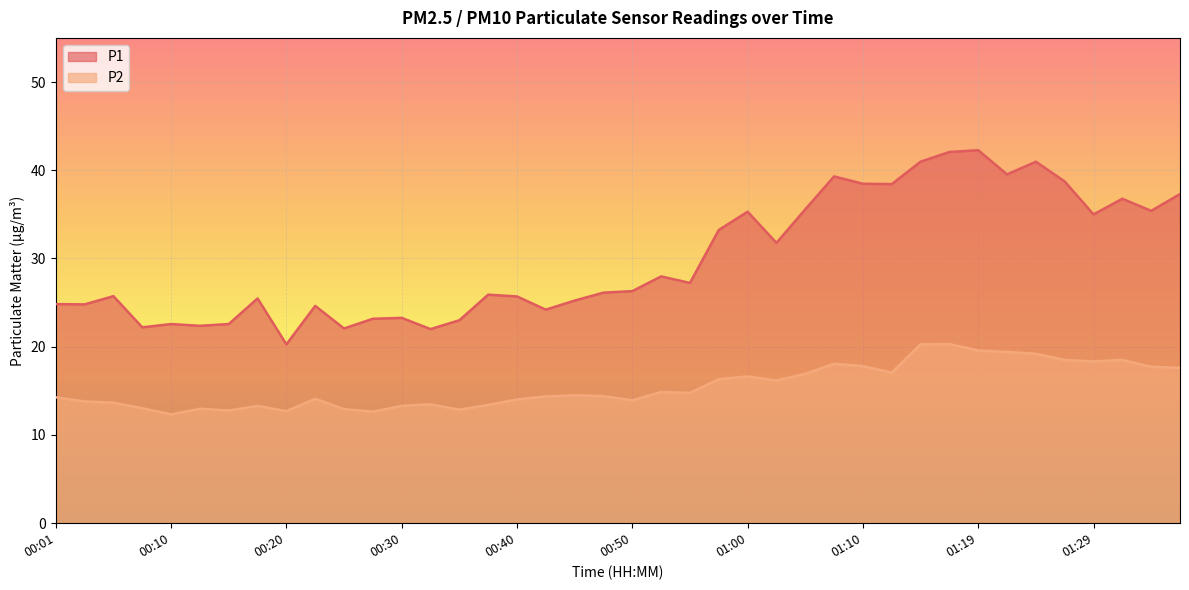

Where is the first local maximum for P2?

00:13